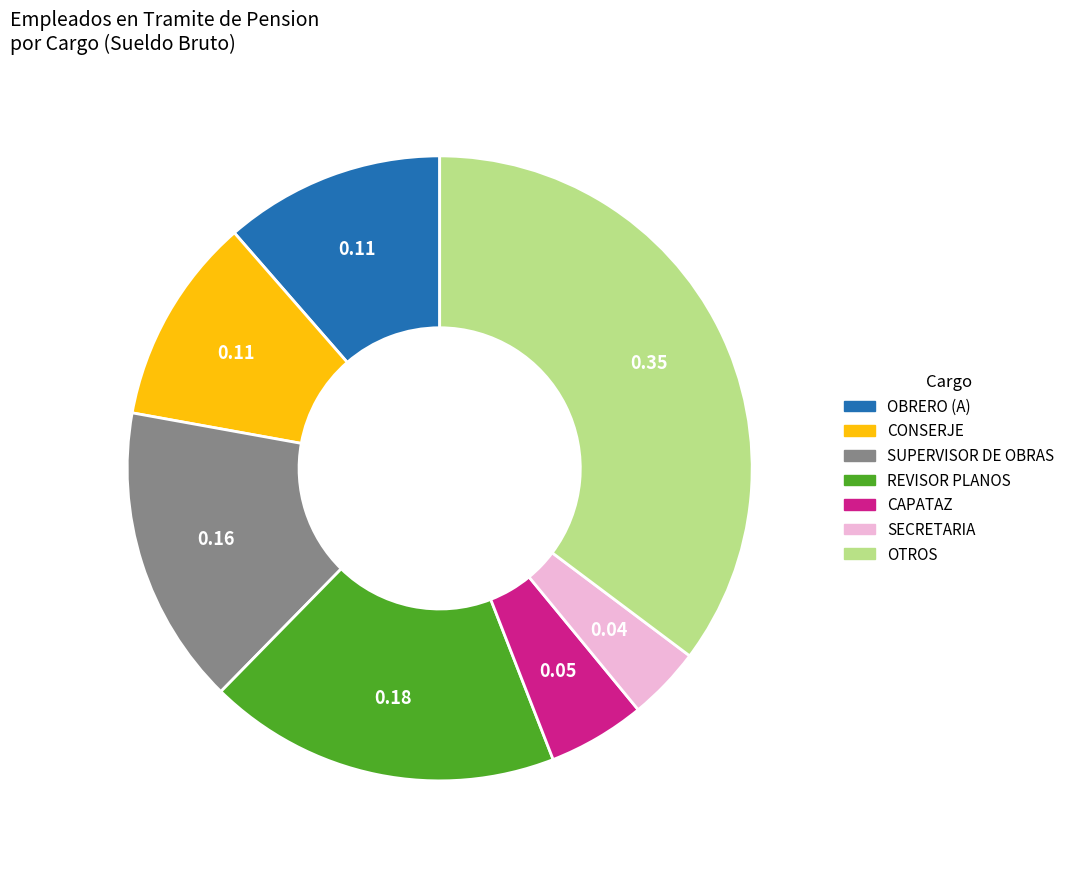

Does any single category account for the majority?

No